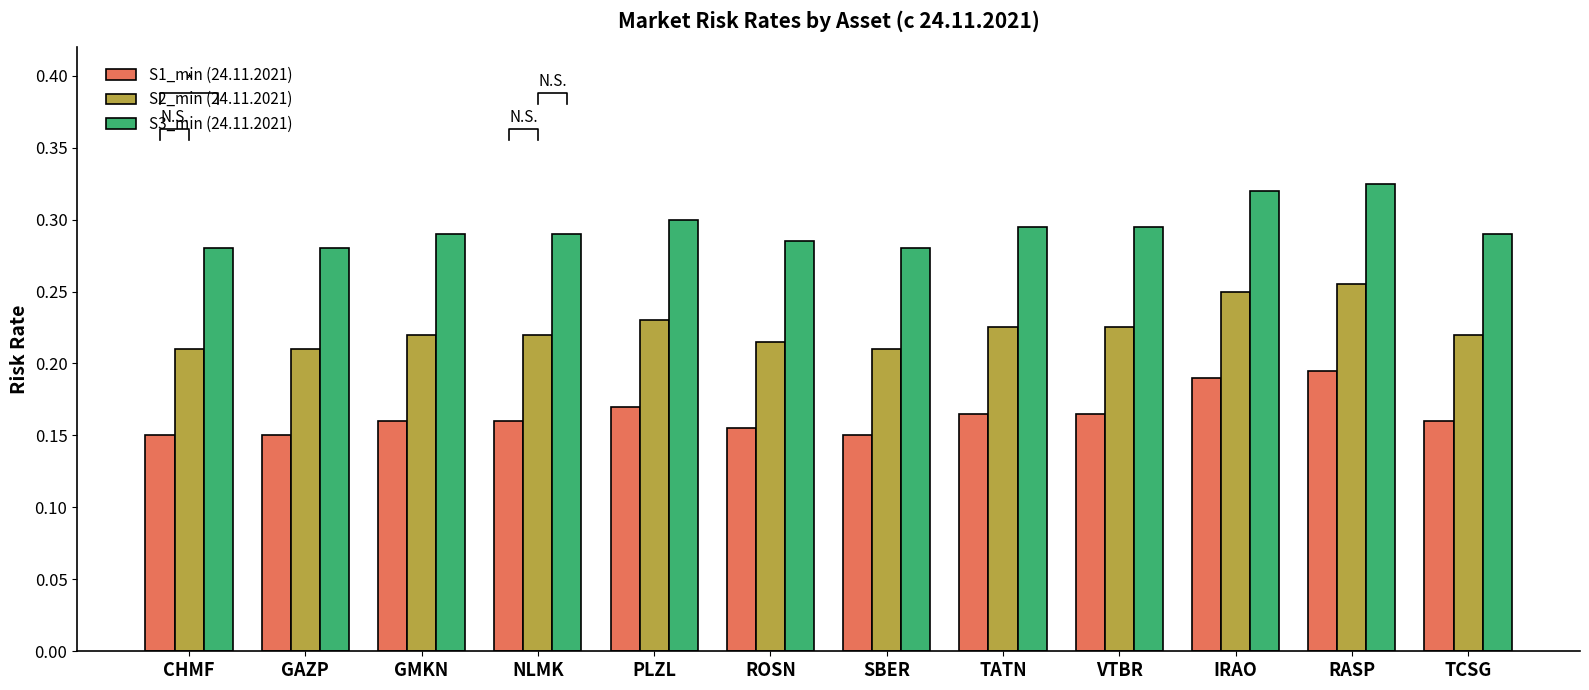

What is the value of the S3_min (24.11.2021) bar at the 10th from the left?

0.3